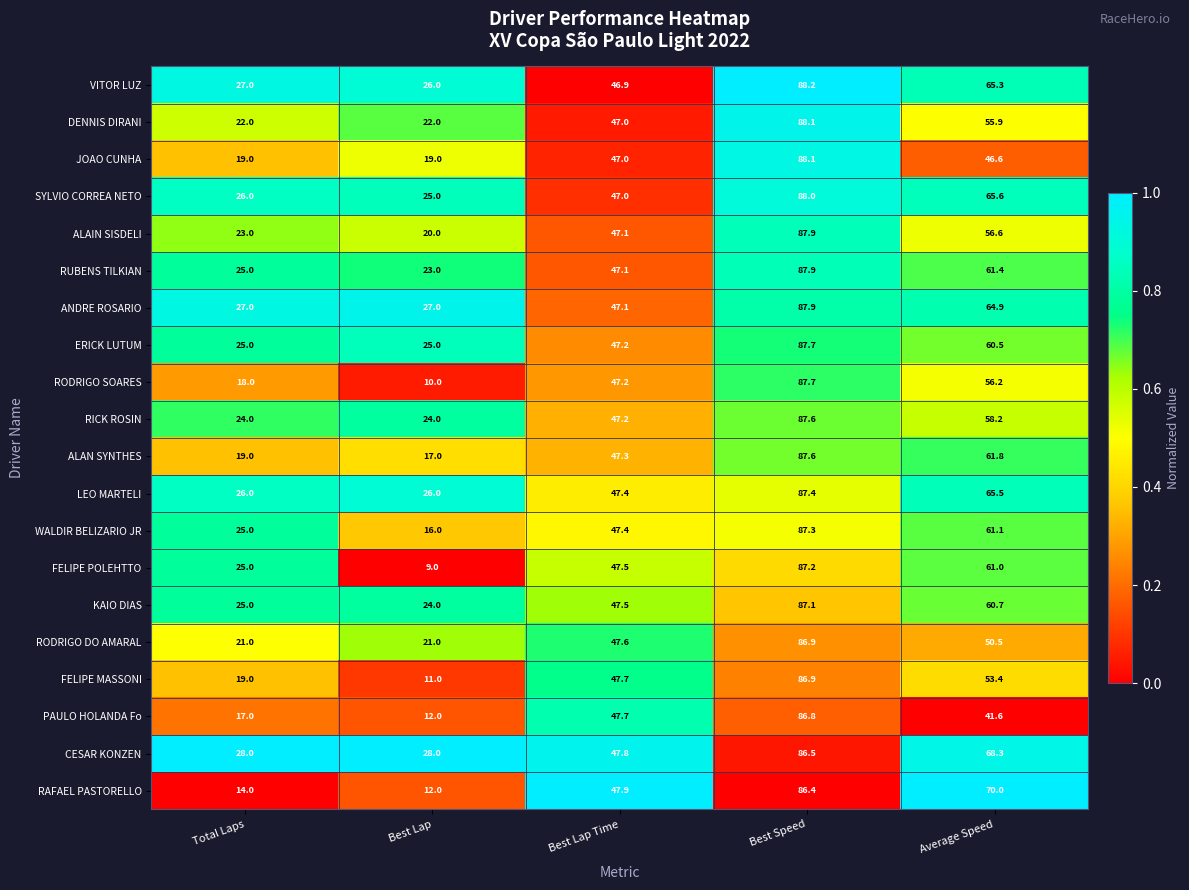

Rank the series at Average Speed from lowest to highest value.

PAULO HOLANDA Fo, JOAO CUNHA, RODRIGO DO AMARAL, FELIPE MASSONI, DENNIS DIRANI, RODRIGO SOARES, ALAIN SISDELI, RICK ROSIN, ERICK LUTUM, KAIO DIAS, FELIPE POLEHTTO, WALDIR BELIZARIO JR, RUBENS TILKIAN, ALAN SYNTHES, ANDRE ROSARIO, VITOR LUZ, LEO MARTELI, SYLVIO CORREA NETO, CESAR KONZEN, RAFAEL PASTORELLO